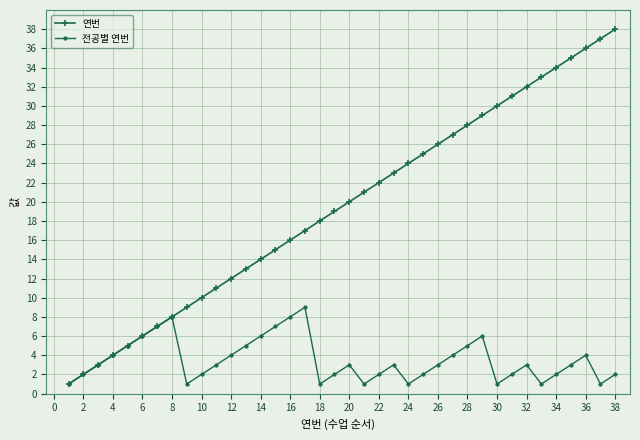

Reading left to right, what are all the values shown in this chart?

연번: 1	2	3	4	5	6	7	8	9	10	11	12	13	14	15	16	17	18	19	20	21	22	23	24	25	26	27	28	29	30	31	32	33	34	35	36	37	38
전공별 연번: 1	2	3	4	5	6	7	8	1	2	3	4	5	6	7	8	9	1	2	3	1	2	3	1	2	3	4	5	6	1	2	3	1	2	3	4	1	2